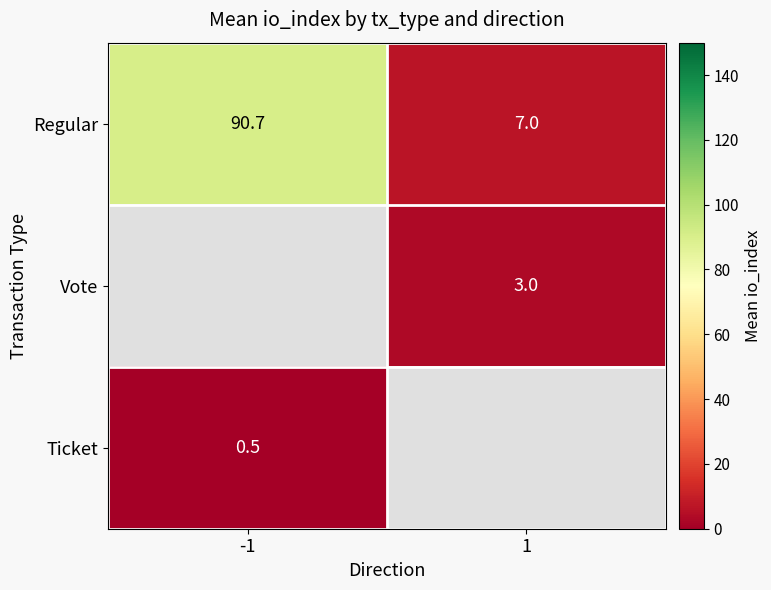

What is the average value of the Regular series?

48.9